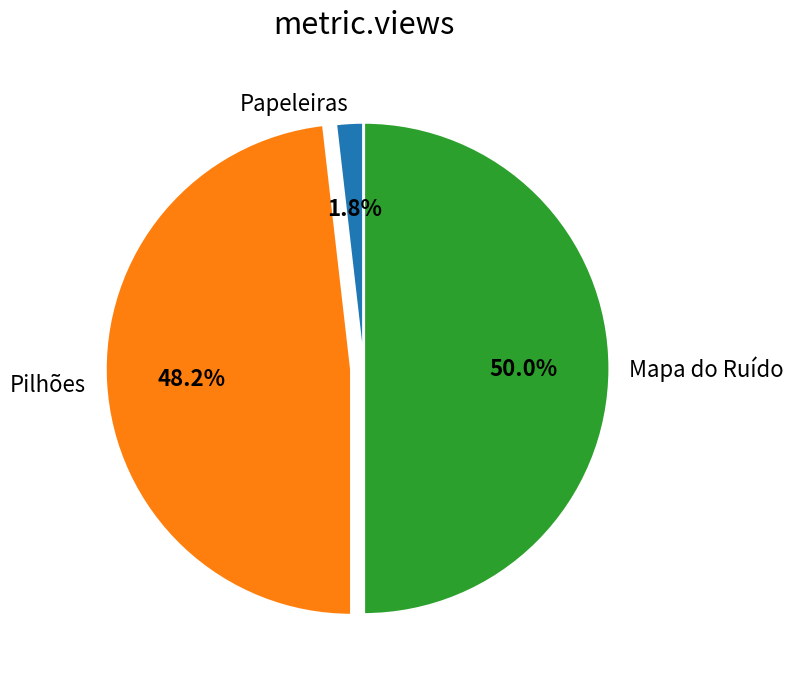

How many segments does this pie chart have?

3